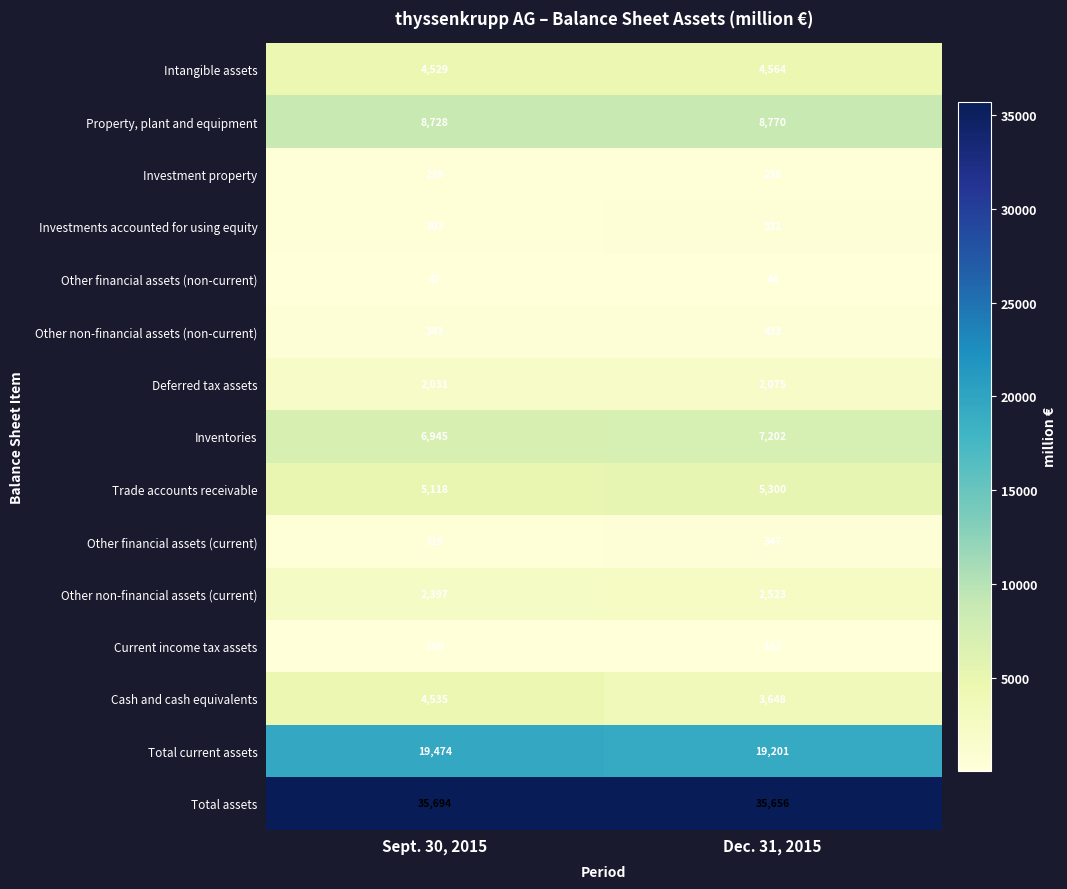

The Investment property series shows 239 at Sept. 30, 2015. True or false?

True